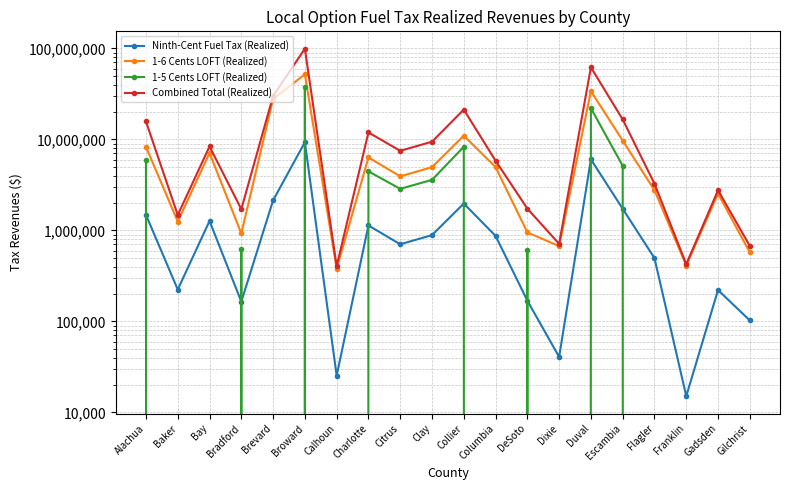

How many values in 1-5 Cents LOFT (Realized) are above zero?

10